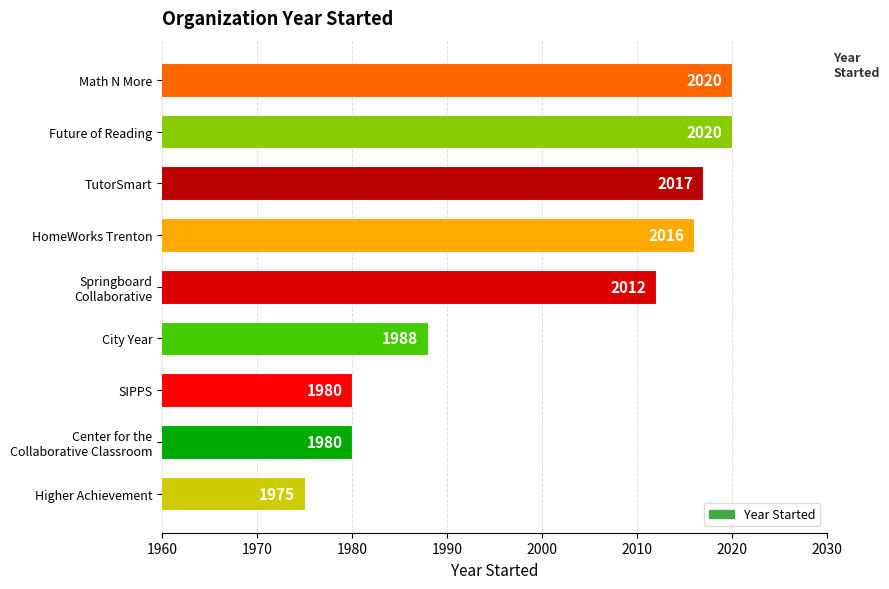

Reading top to bottom, what are all the values shown in this chart?

2020	2020	2017	2016	2012	1988	1980	1980	1975